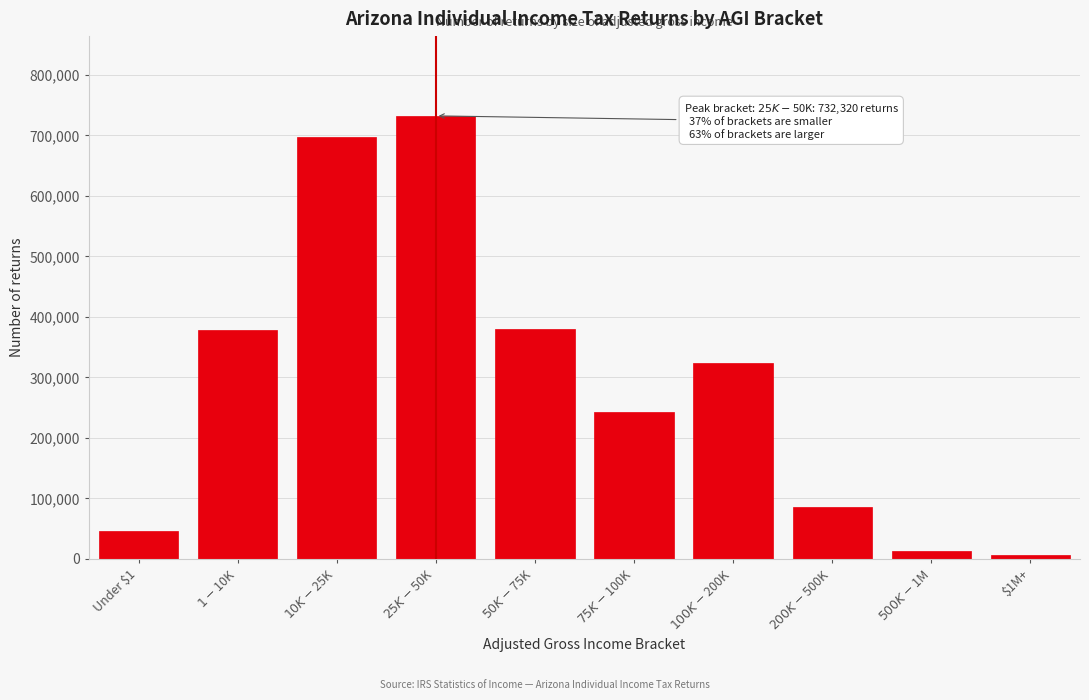

What is the label of the 10th bar from the right?

Under $1